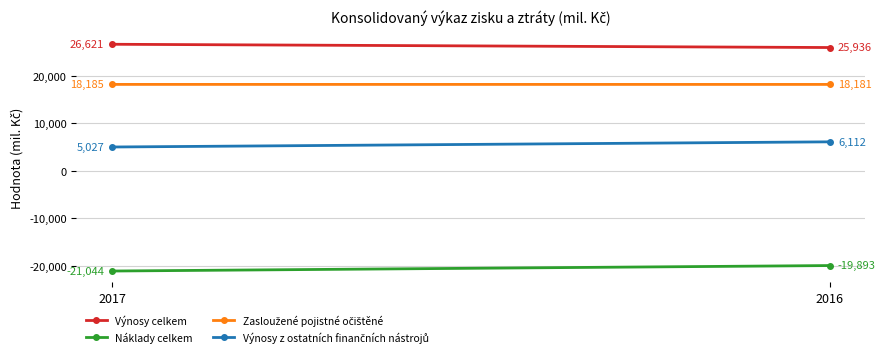

What is the sum of all Výnosy z ostatních finančních nástrojů values?

11139